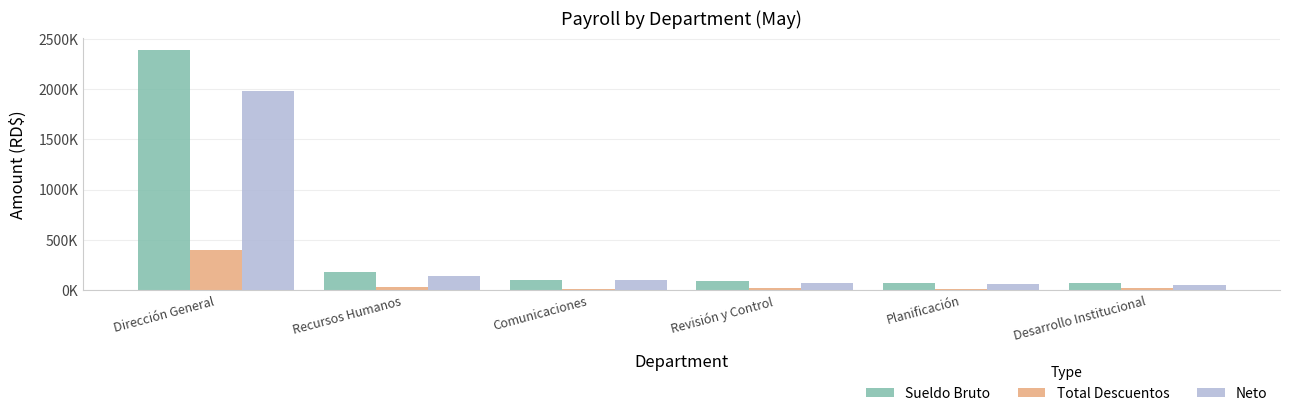

Is it true that Sueldo Bruto equals 48552.2 at Planificación?

False